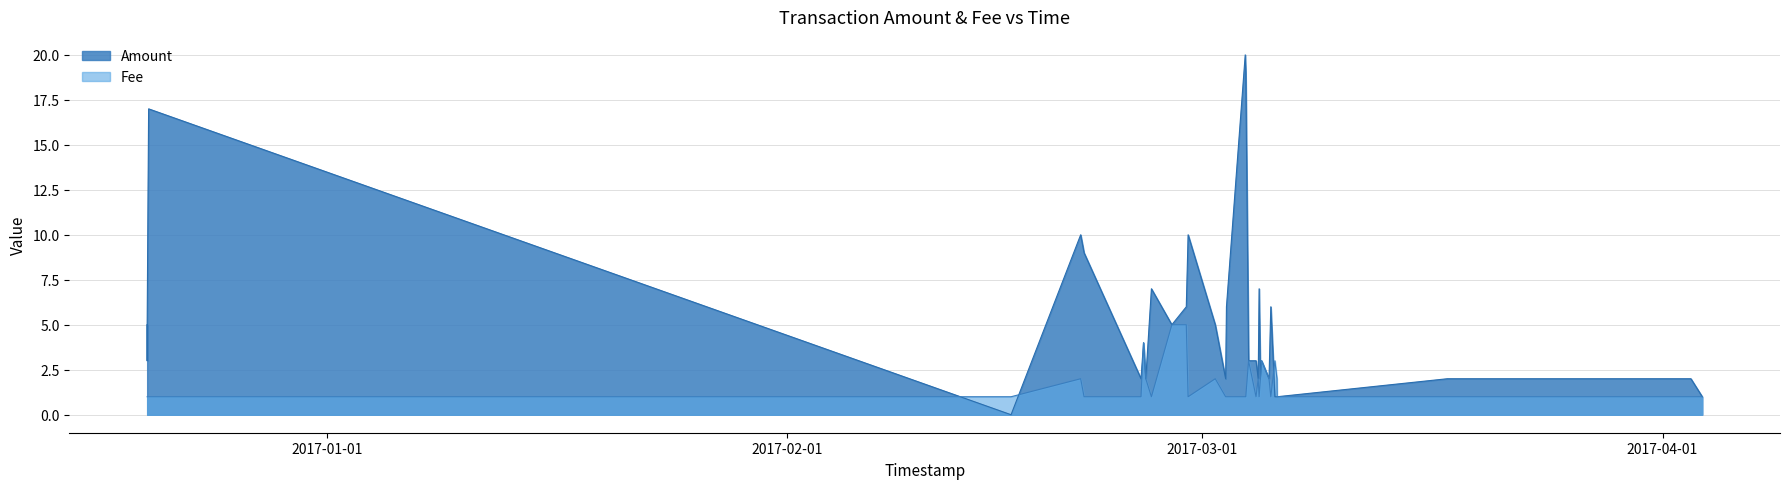

Where does the Amount series first go above 4?

2016-12-19 21:33:54